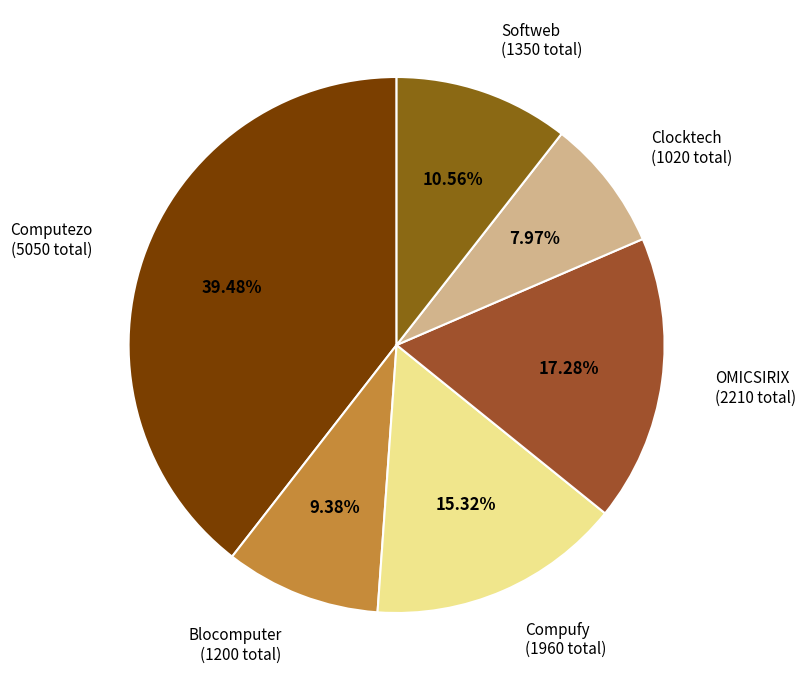

How many segments does this pie chart have?

6